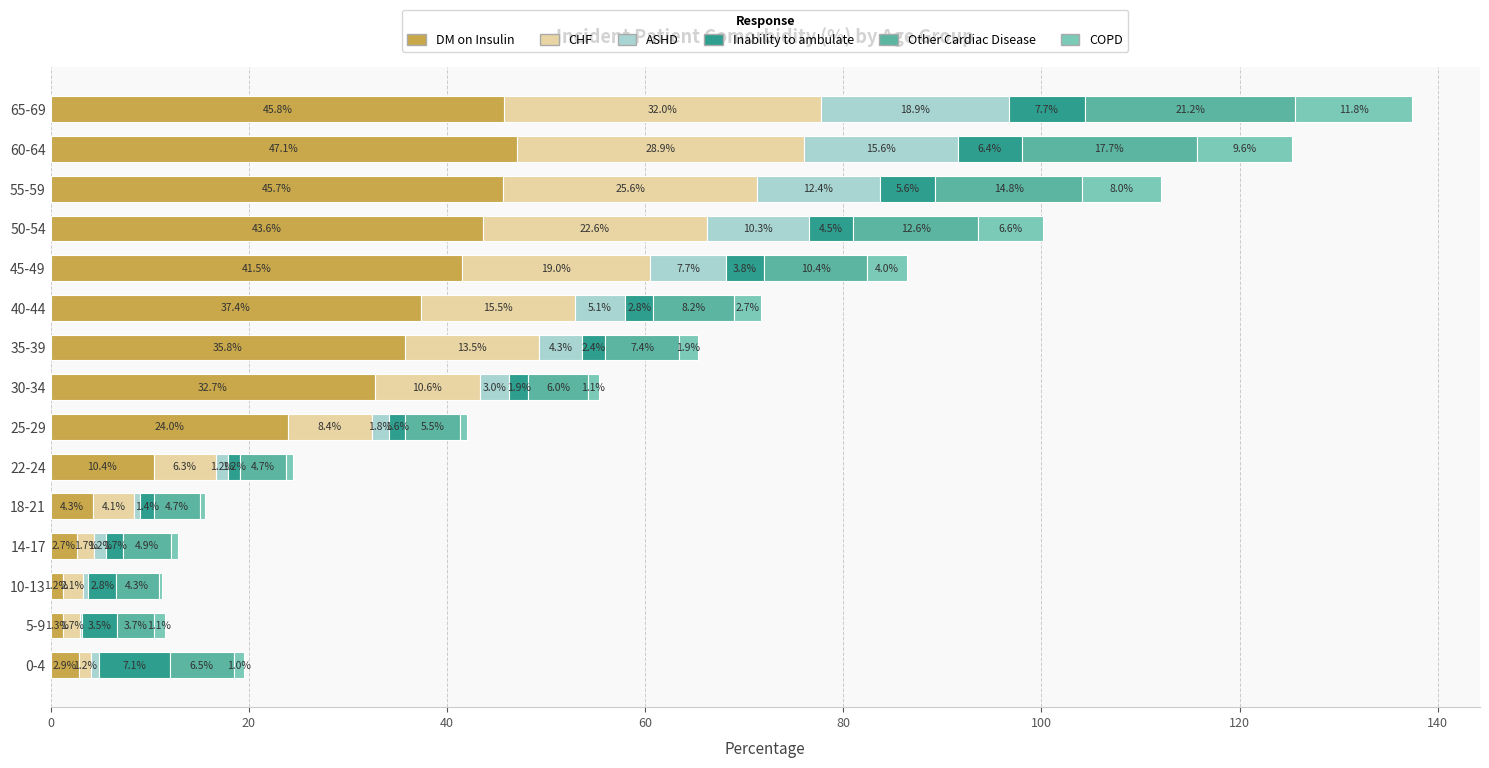

What value does the DM on Insulin series have at 14-17?

2.7